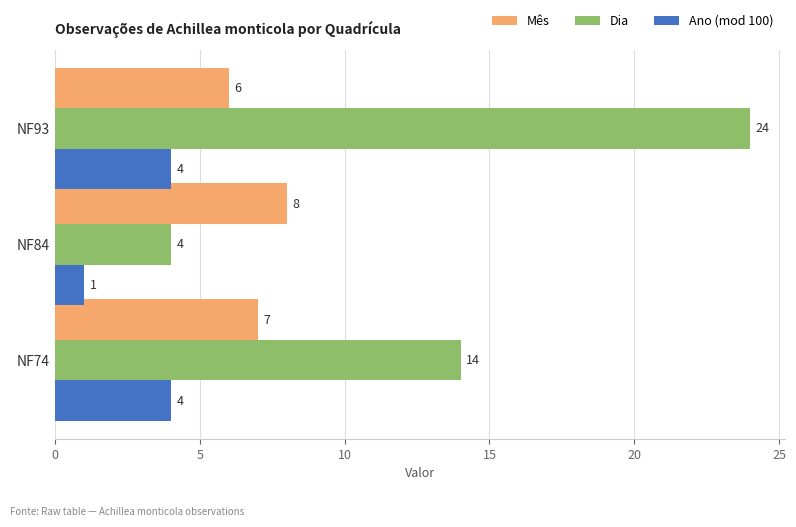

What is the lowest value of the Mês series?

6